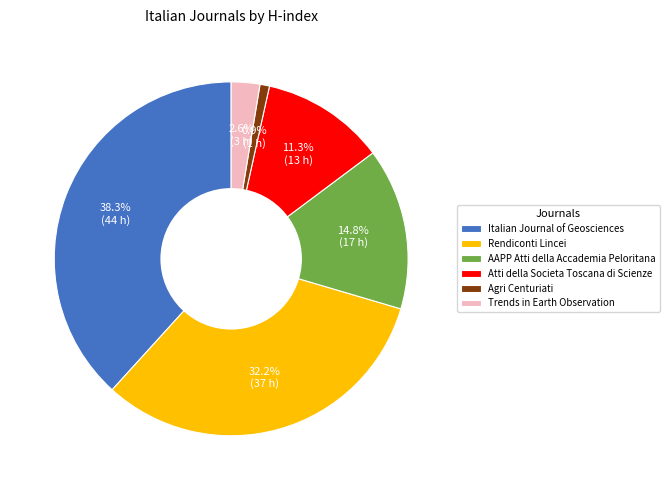

Which has a higher value, Rendiconti Lincei or Trends in Earth Observation?

Rendiconti Lincei